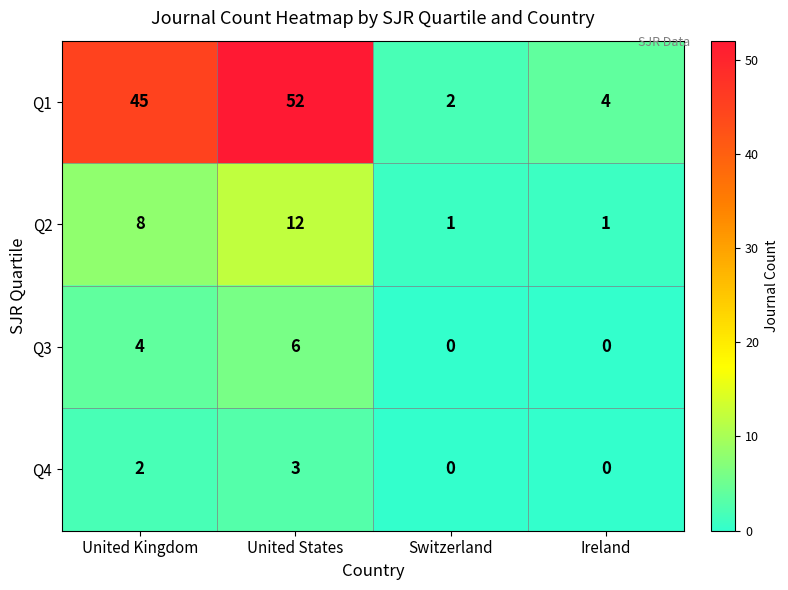

Between United States and Switzerland, which series saw the biggest shift?

Q1